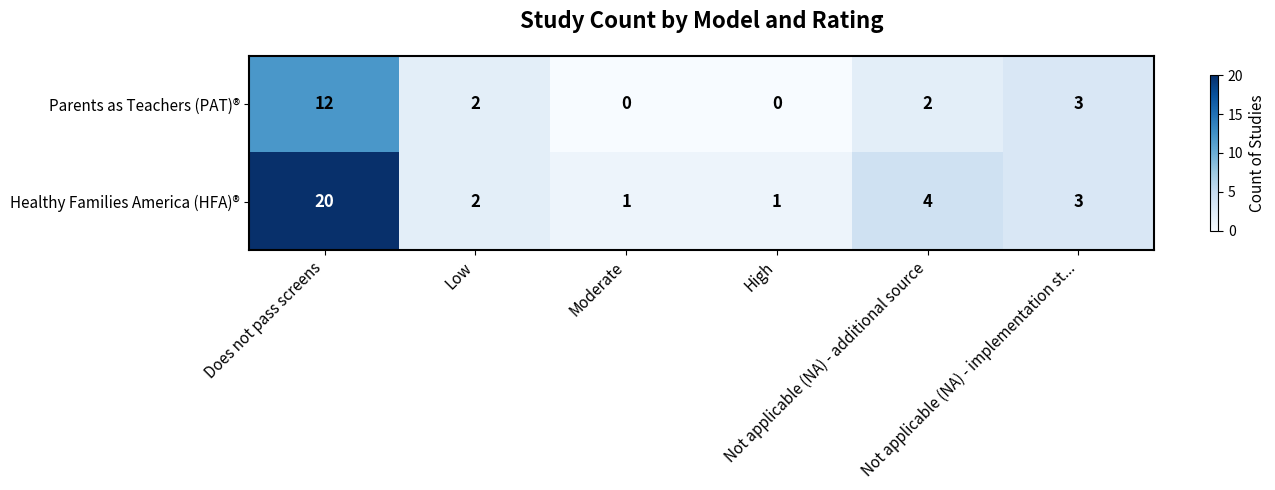

What is the sum of all Healthy Families America (HFA)® values?

31